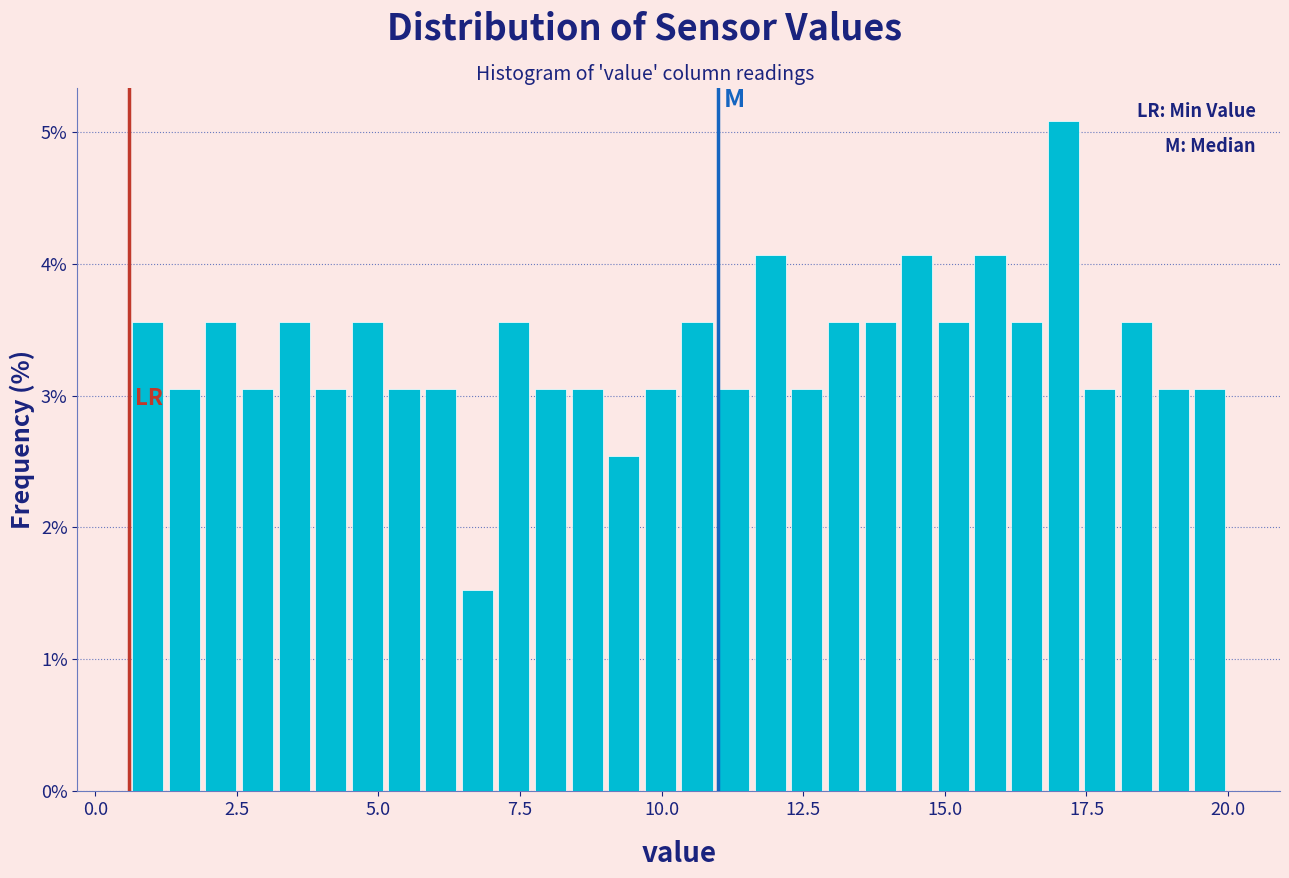

Read against the x-axis, roughly where is the centre of the tallest bar?

17.0